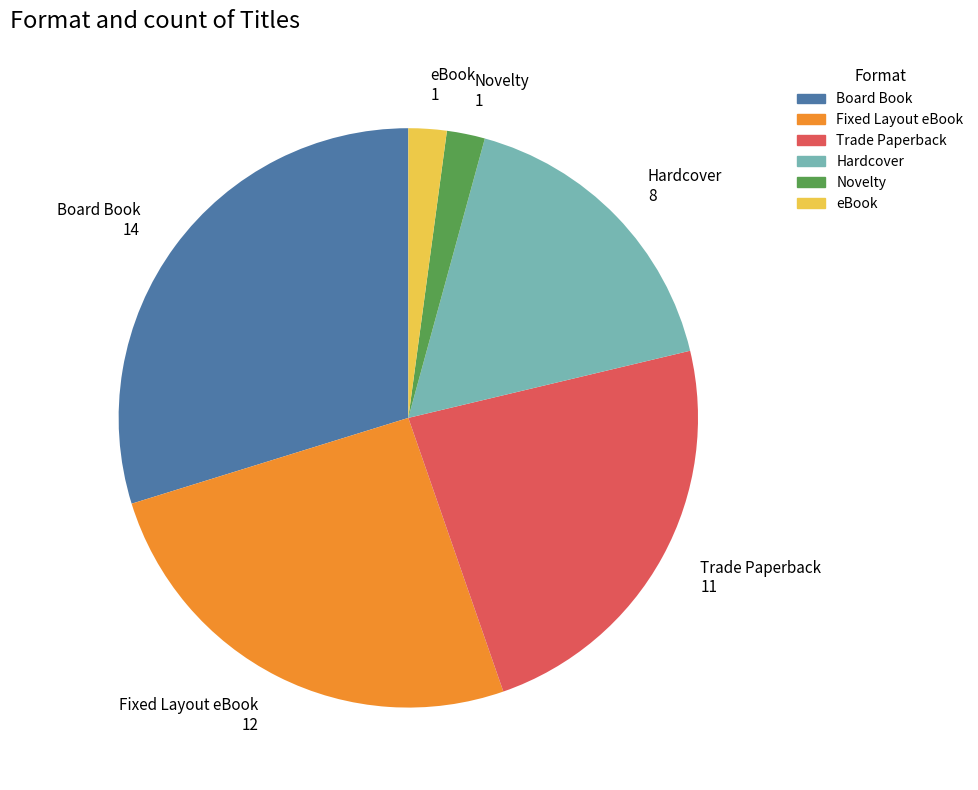

Between Board Book and eBook, which is larger?

Board Book